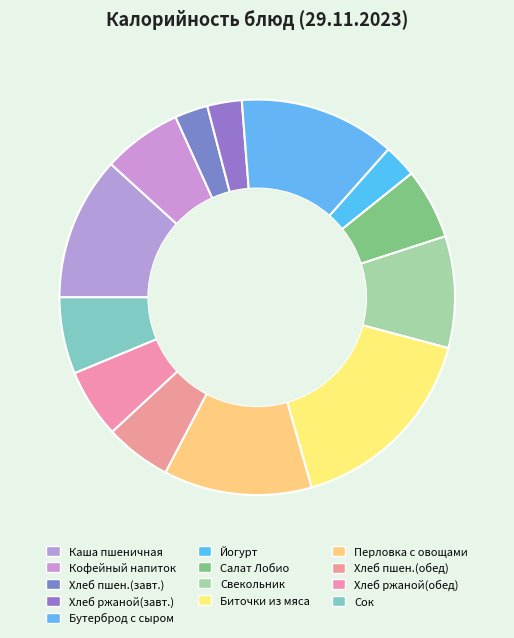

Is there a majority slice in this chart?

No